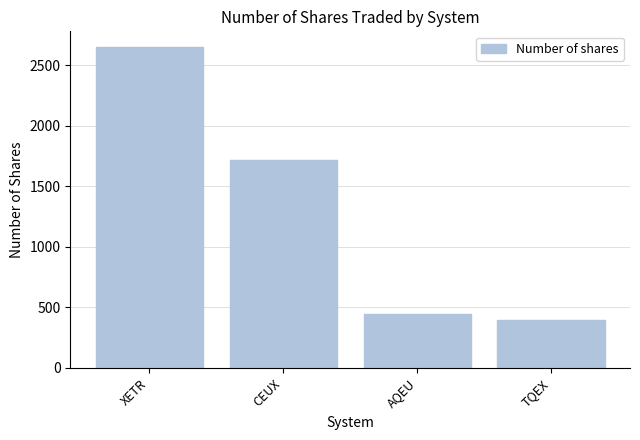

Count the number of categories in the chart.

4